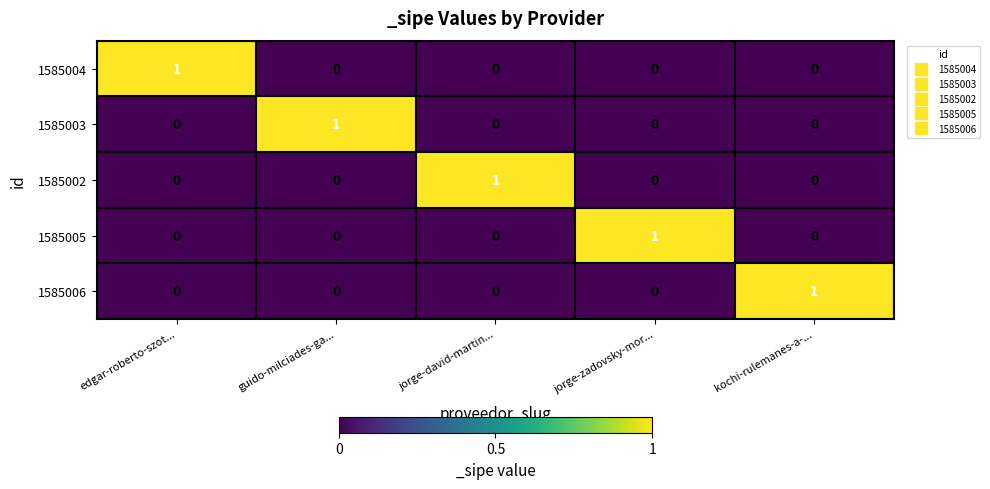

At how many categories does at least one series exceed 0?

5